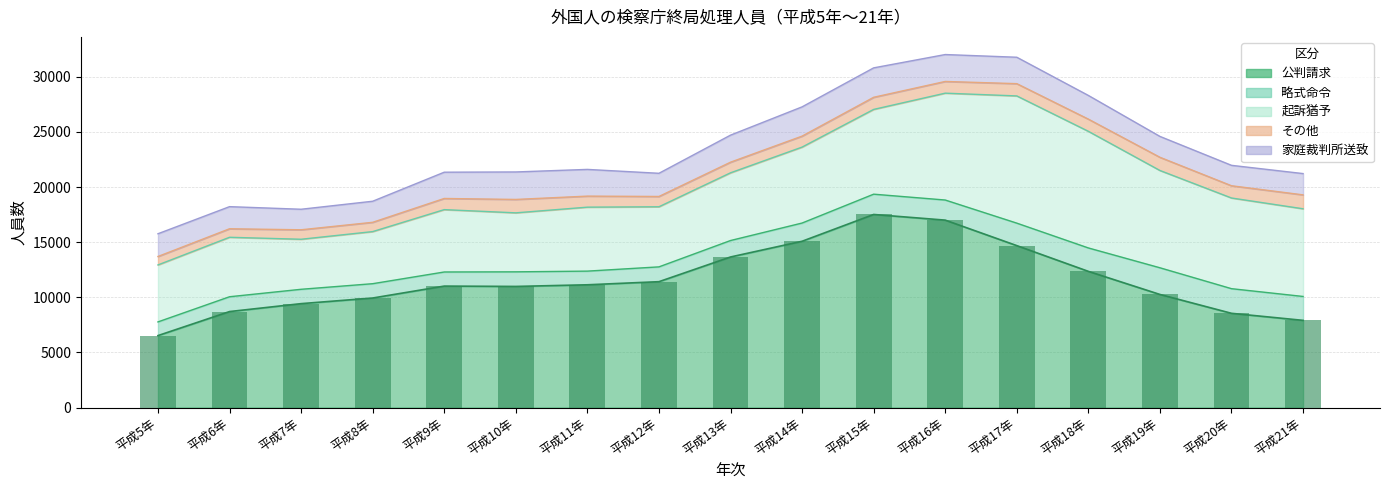

Where does the 起訴猶予 series first go above 6143?

14